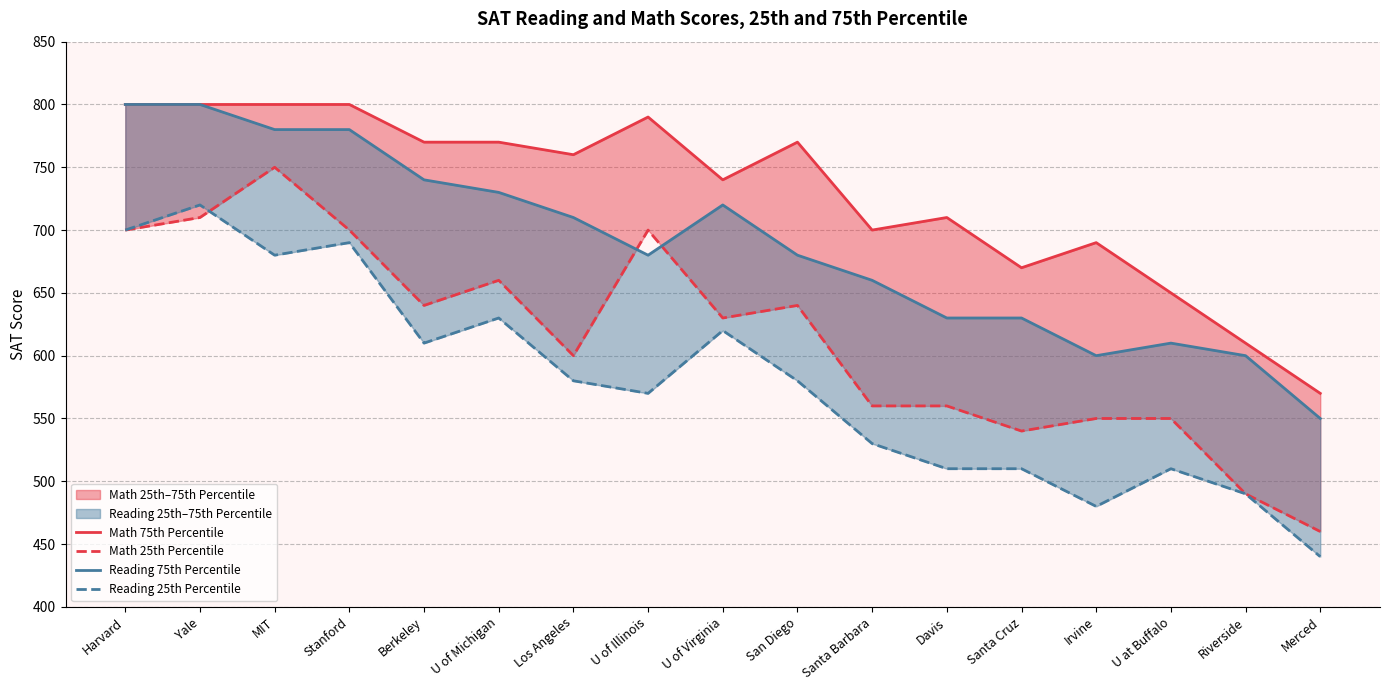

What is the sum of the Reading 75th Percentile values at U of Michigan and San Diego?

1410